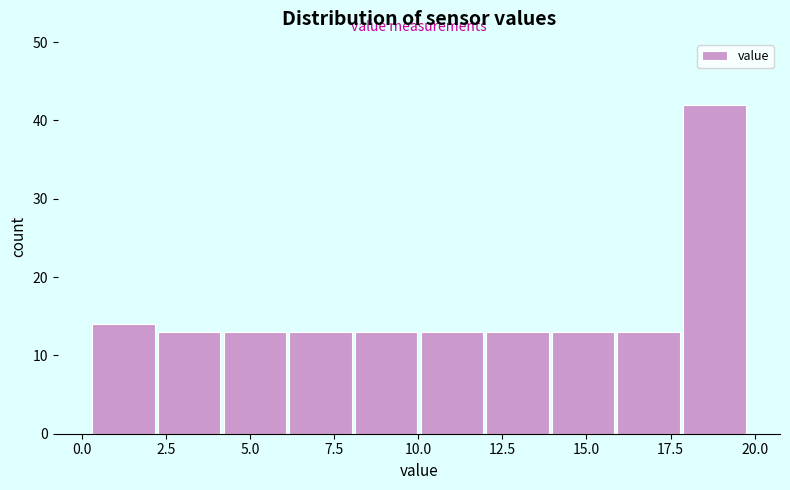

Read against the x-axis, roughly where is the centre of the tallest bar?

19.0